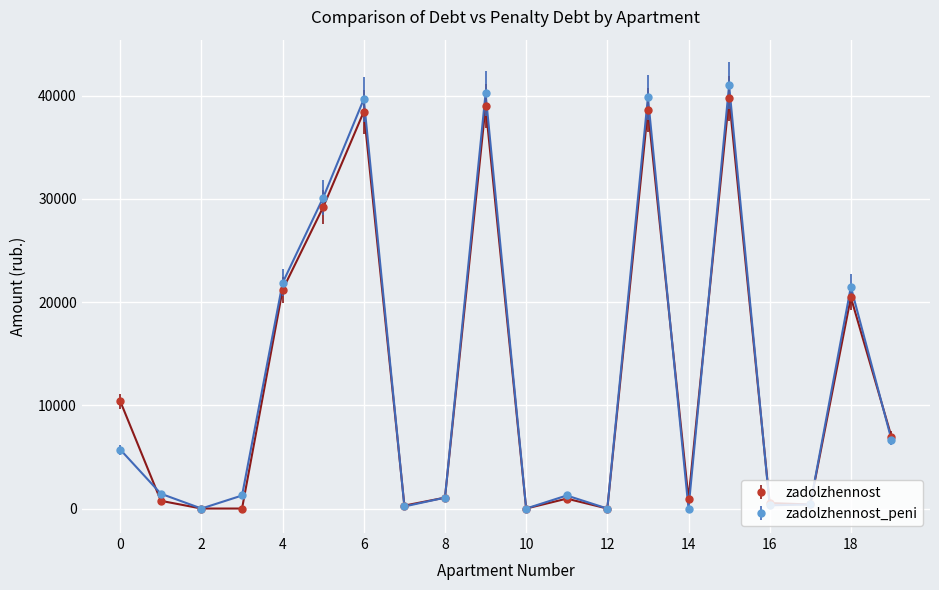

What is the value of the zadolzhennost_peni point at the 9th from the left?

1055.3